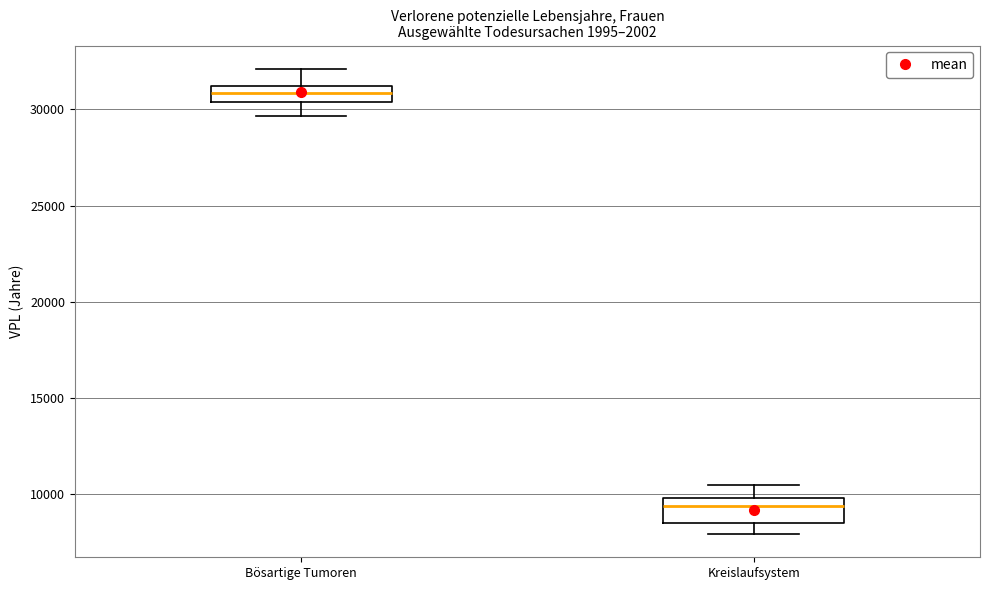

Where is the upper edge of the box for Bösartige Tumoren on the y-axis? The values are not printed on the chart, so give them approximately, as read against the axis.

31000